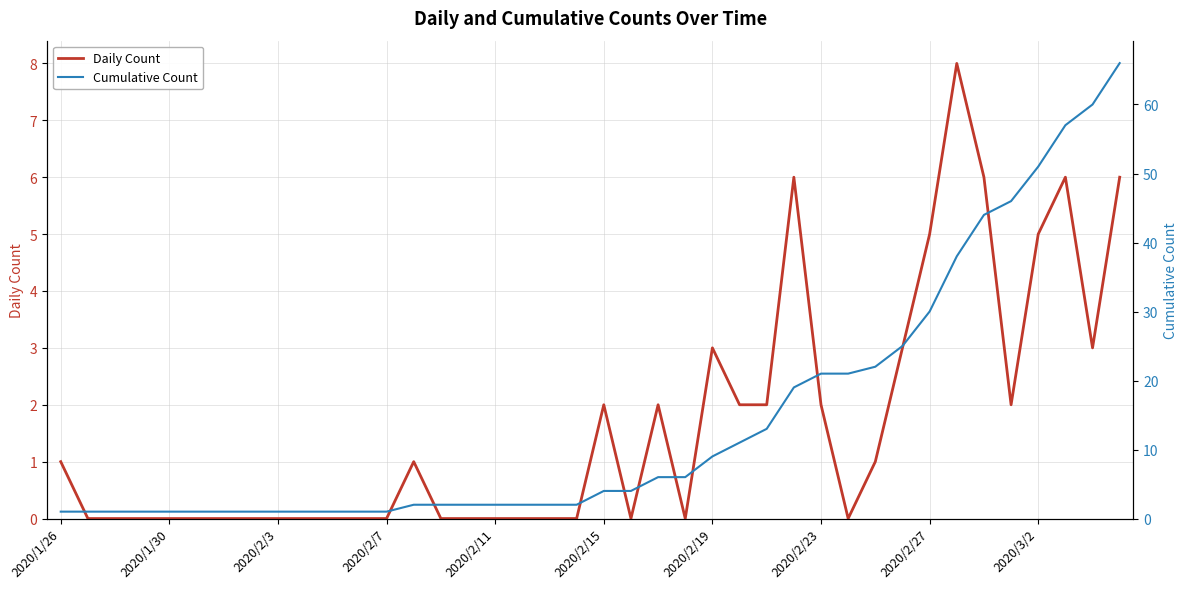

Is it true that Daily Count equals 9 at 2020/3/2?

False